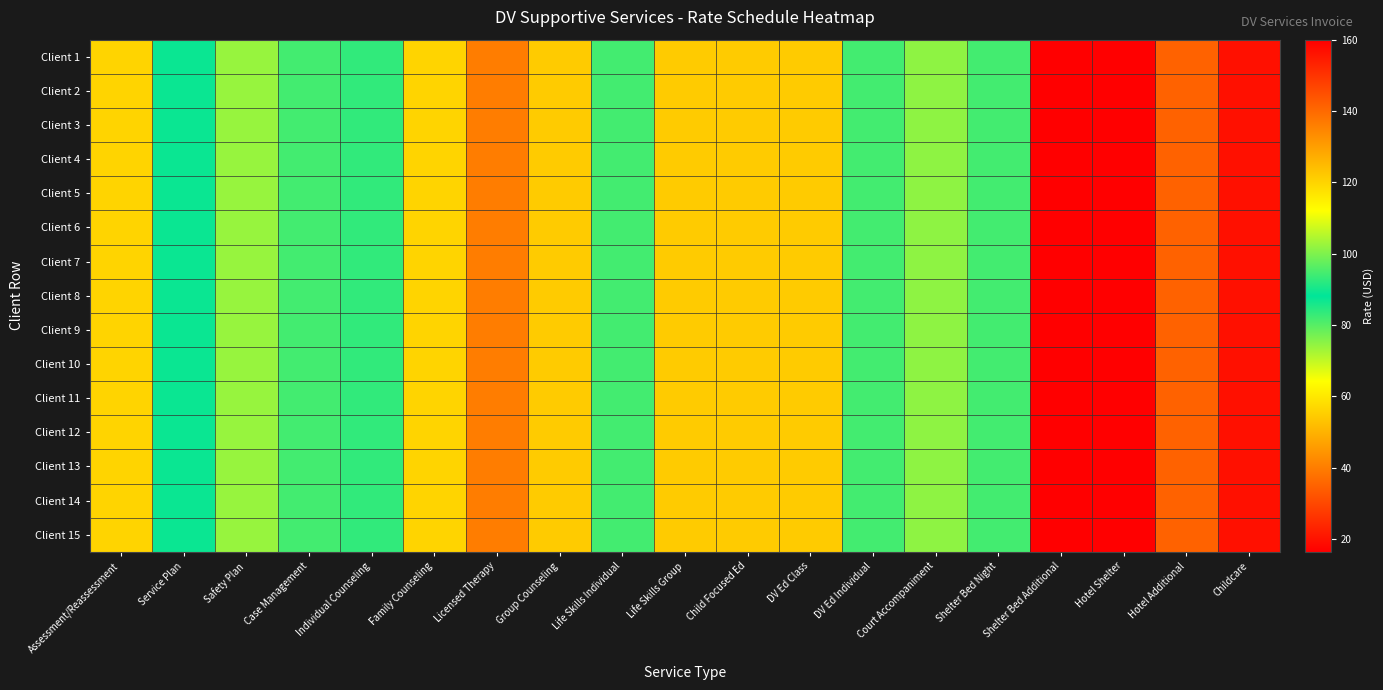

What is the minimum value shown in the chart?

16.4